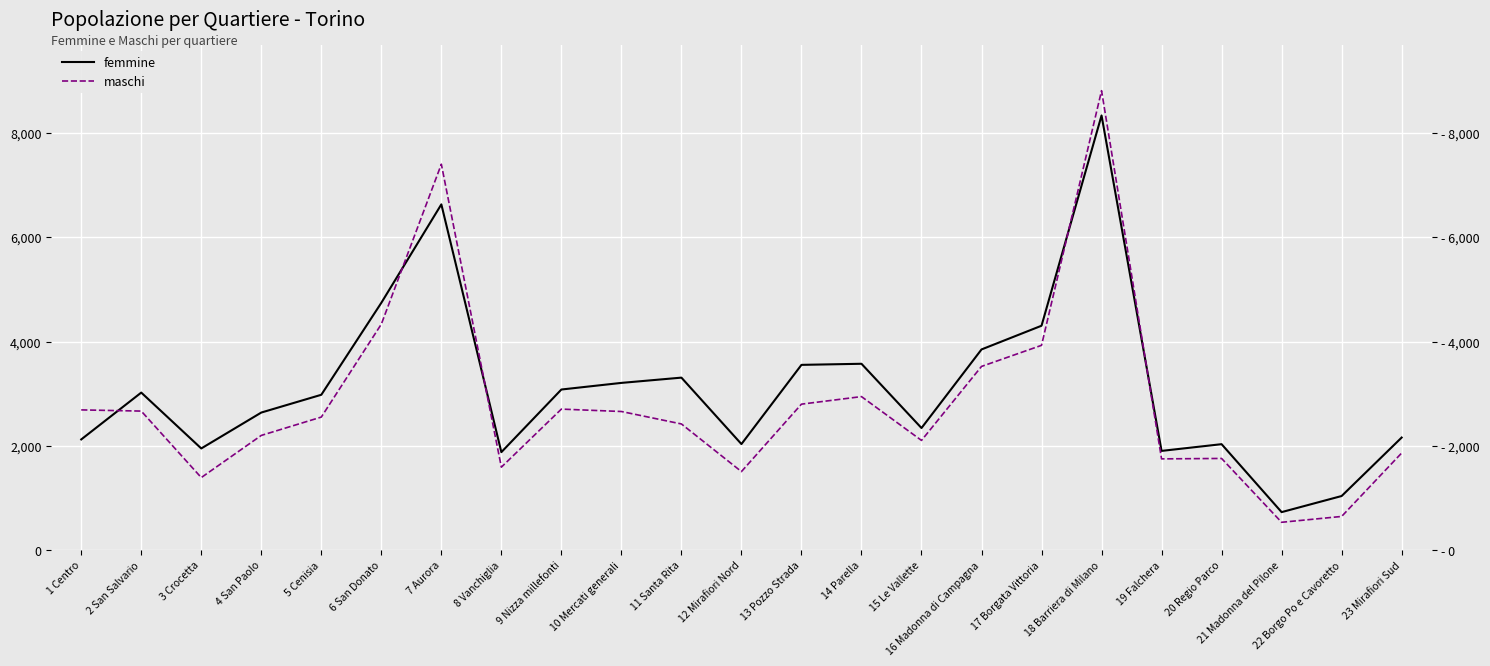

At how many categories does at least one series exceed 8465?

1